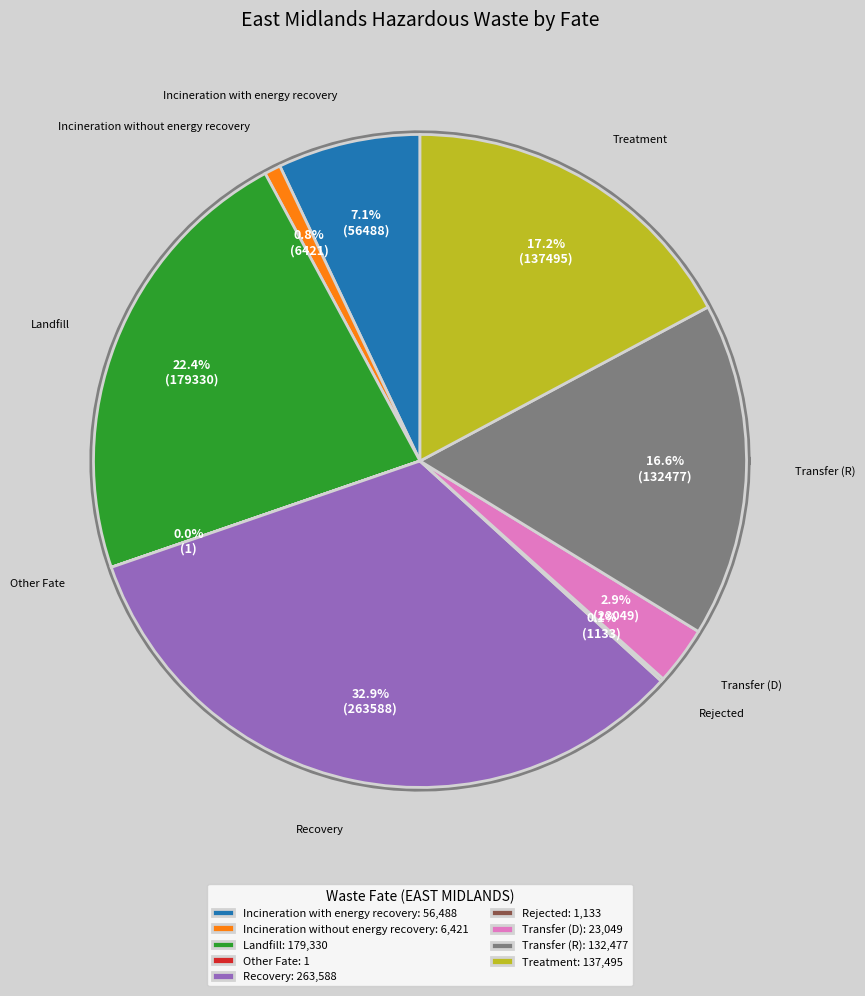

Count the number of slices in the pie.

9